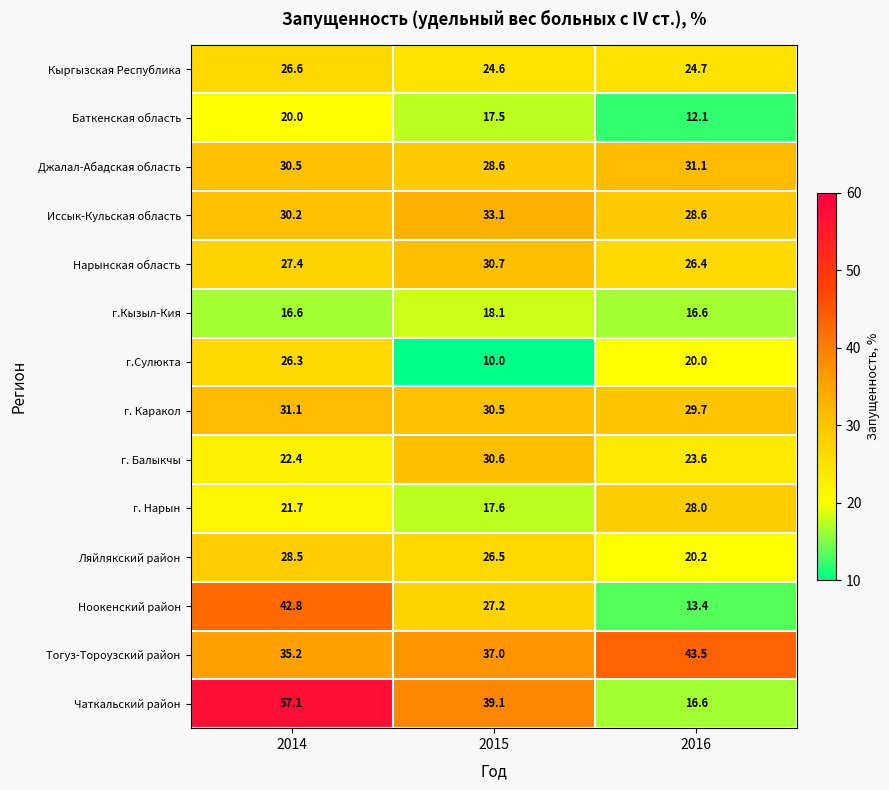

The Тогуз-Тороузский район series shows 70.5 at 2016. True or false?

False